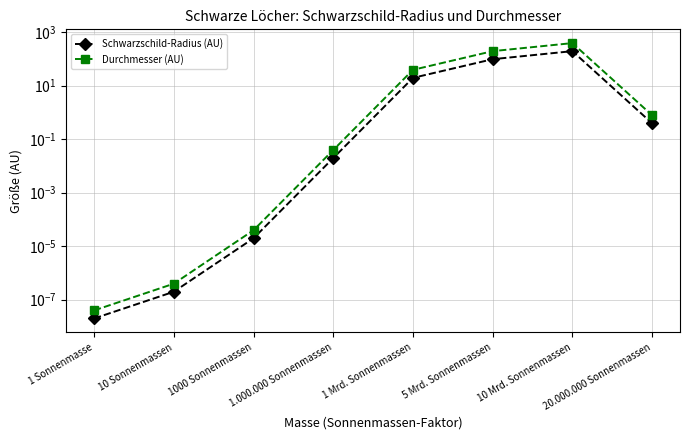

At which label is Schwarzschild-Radius (AU) closest to 98?

5 Mrd. Sonnenmassen